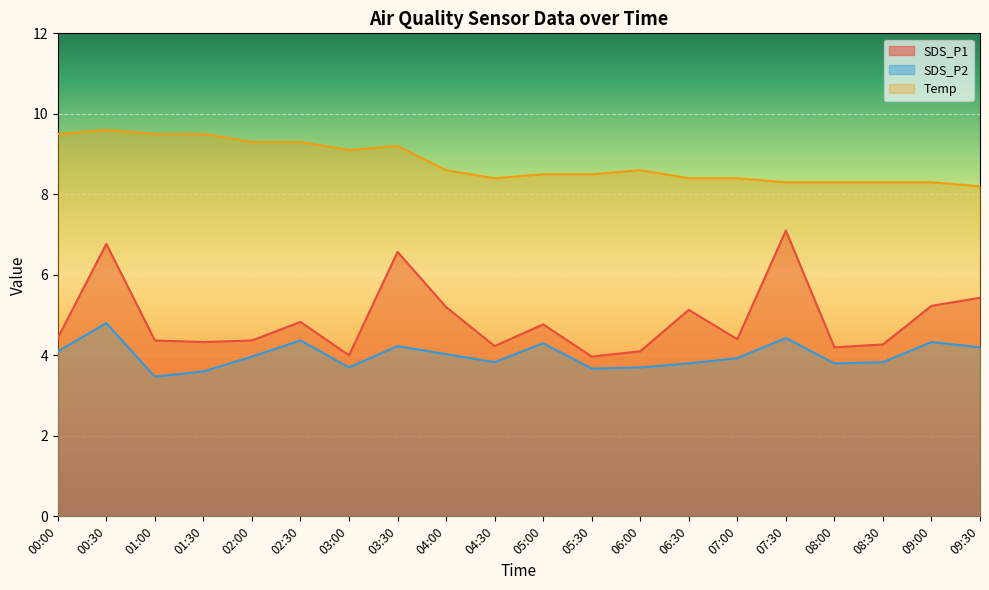

The Temp series shows 8.5 at 05:30. True or false?

True